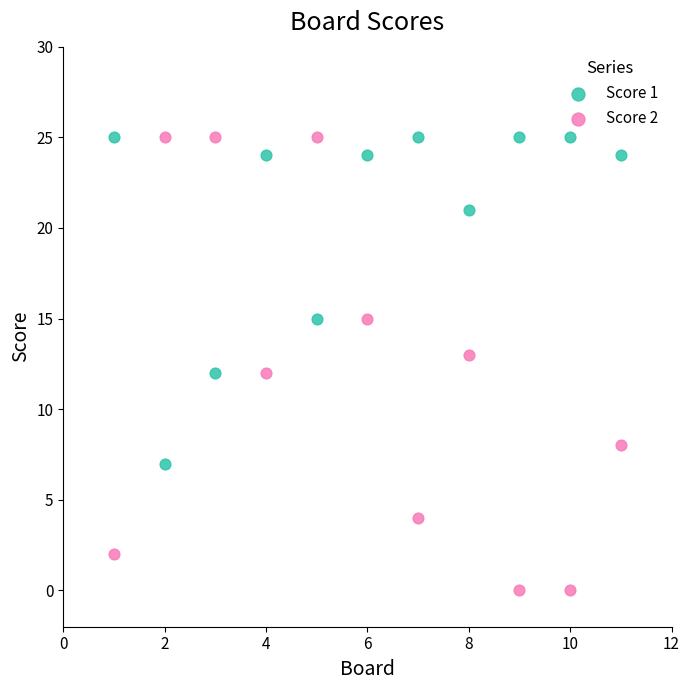

Which series has the largest Y range (max minus min)?

Score 2